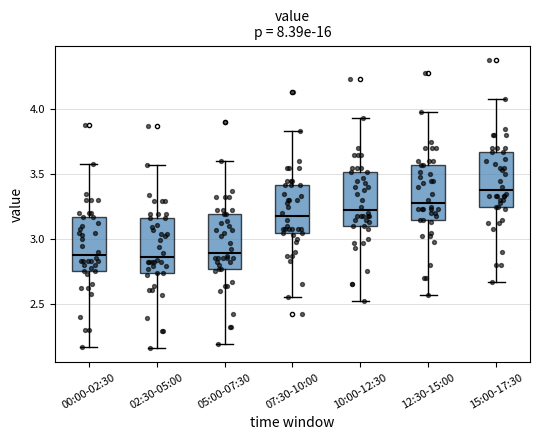

Reading left to right, transcribe this box plot: for each box, give where its median line is, the range the box spans, and where its two whiskers end, as read against the y-axis. The values are not printed on the chart, so give them approximately, as read against the axis.

00:00-02:30: median 2.90, box 2.75 to 3.15, whiskers 2.15 to 3.60
02:30-05:00: median 2.85, box 2.75 to 3.15, whiskers 2.15 to 3.55
05:00-07:30: median 2.90, box 2.75 to 3.20, whiskers 2.20 to 3.60
07:30-10:00: median 3.20, box 3.05 to 3.40, whiskers 2.55 to 3.85
10:00-12:30: median 3.25, box 3.10 to 3.50, whiskers 2.50 to 3.95
12:30-15:00: median 3.30, box 3.15 to 3.55, whiskers 2.55 to 4.00
15:00-17:30: median 3.40, box 3.25 to 3.65, whiskers 2.65 to 4.10